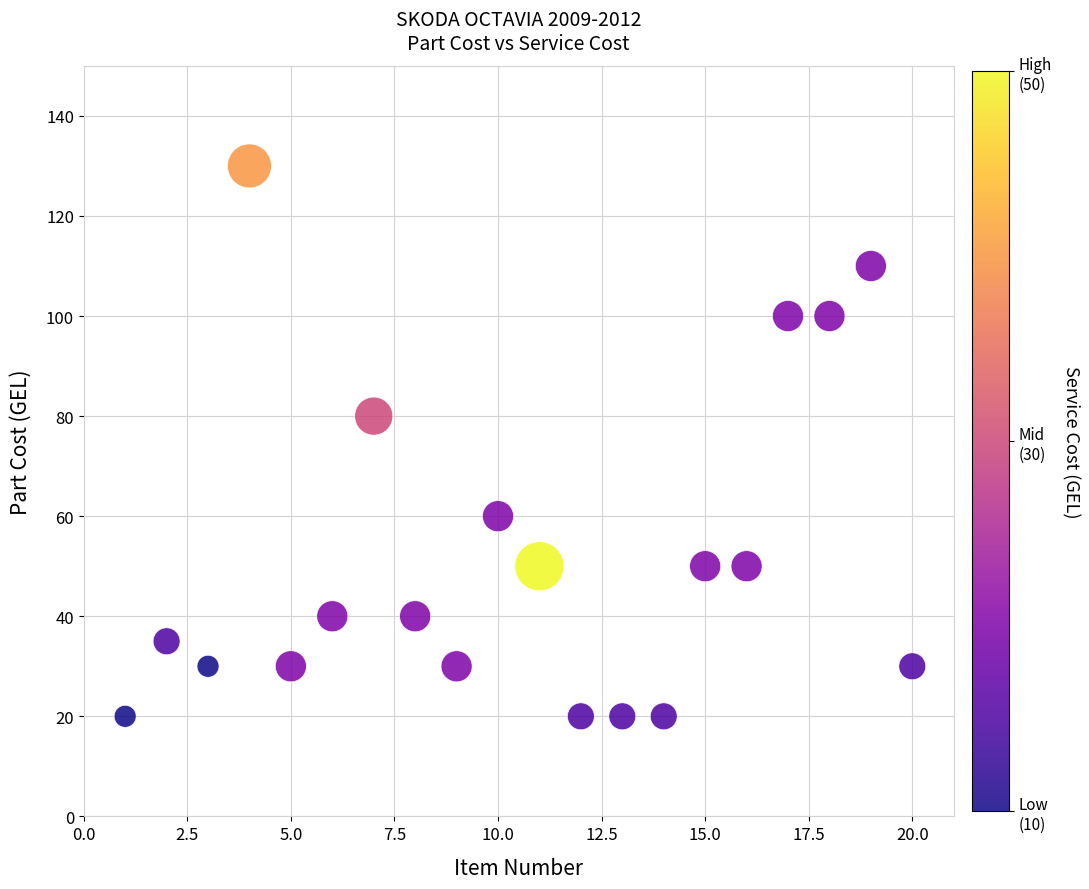

What Y value in the scatter plot is closest to 75?

80